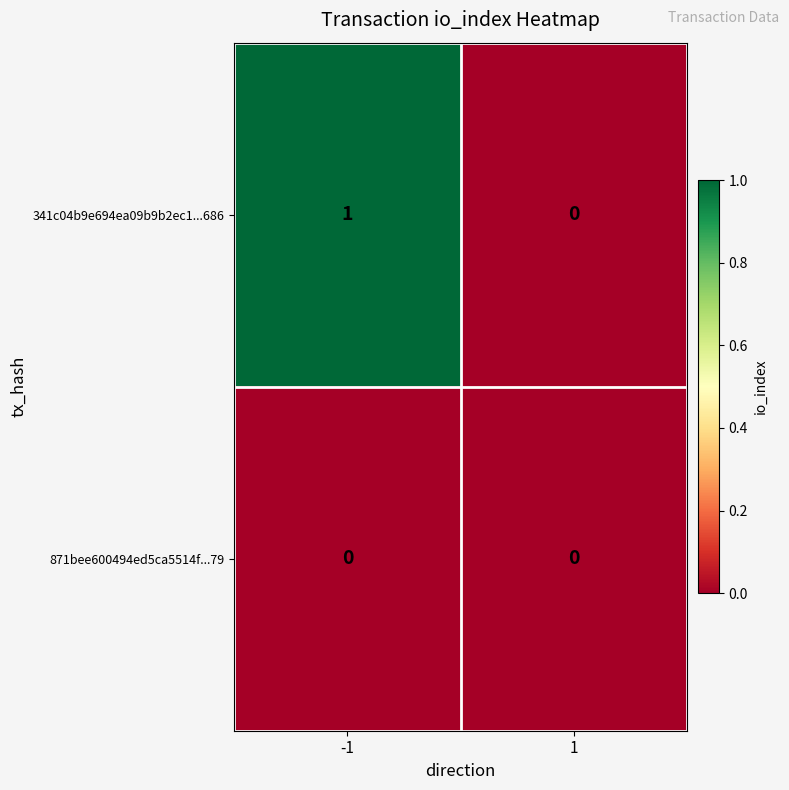

Which series has the largest total across all categories?

341c04b9e694ea09b9b2ec1...686